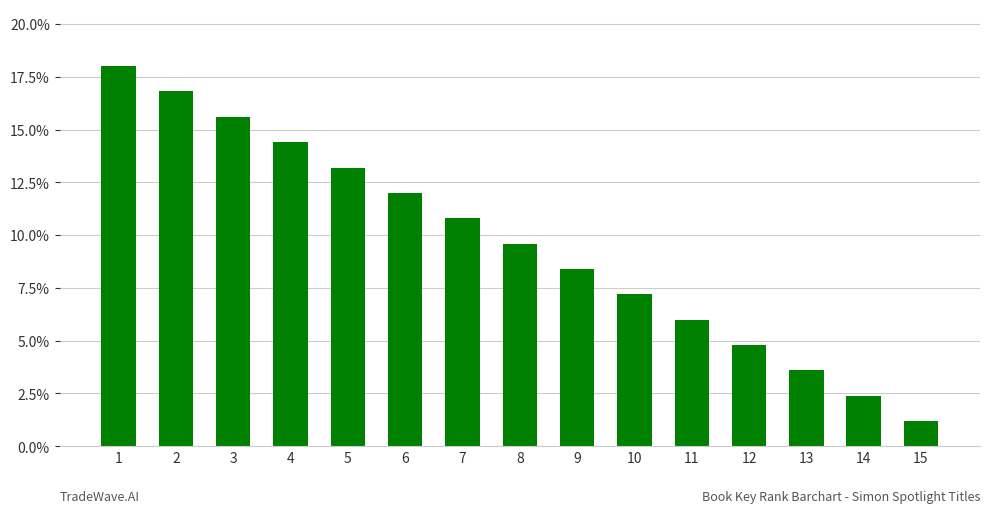

Does the chart contain stacked bars?

No